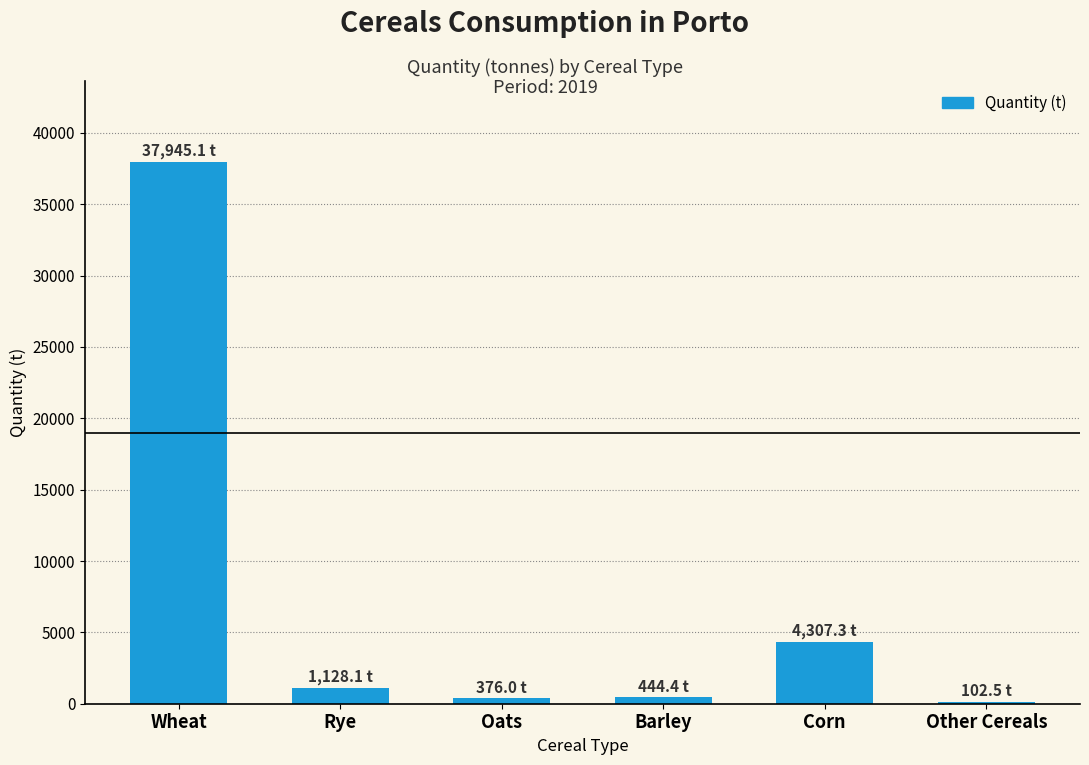

How many values exceed 1128?

3